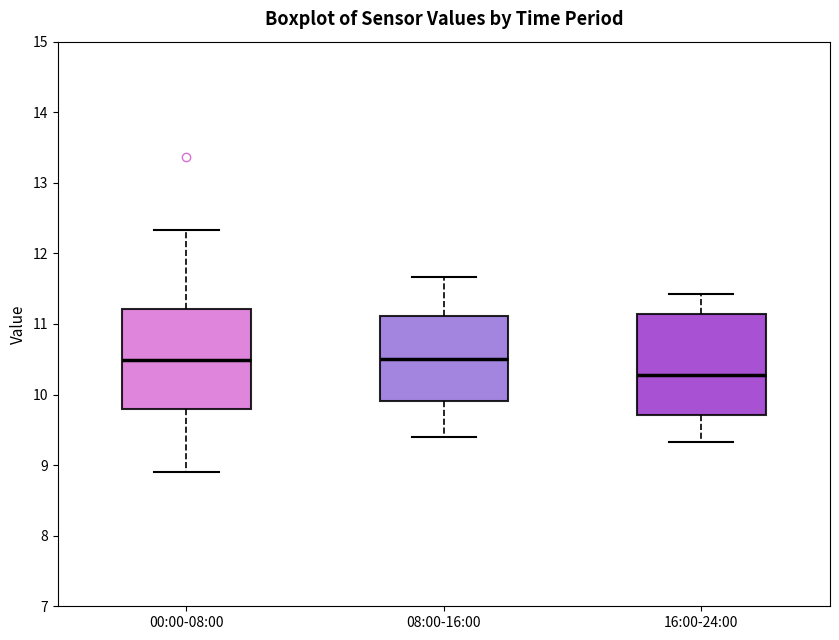

Where does the median line of the box for 16:00-24:00 sit on the y-axis? The values are not printed on the chart, so give them approximately, as read against the axis.

10.3